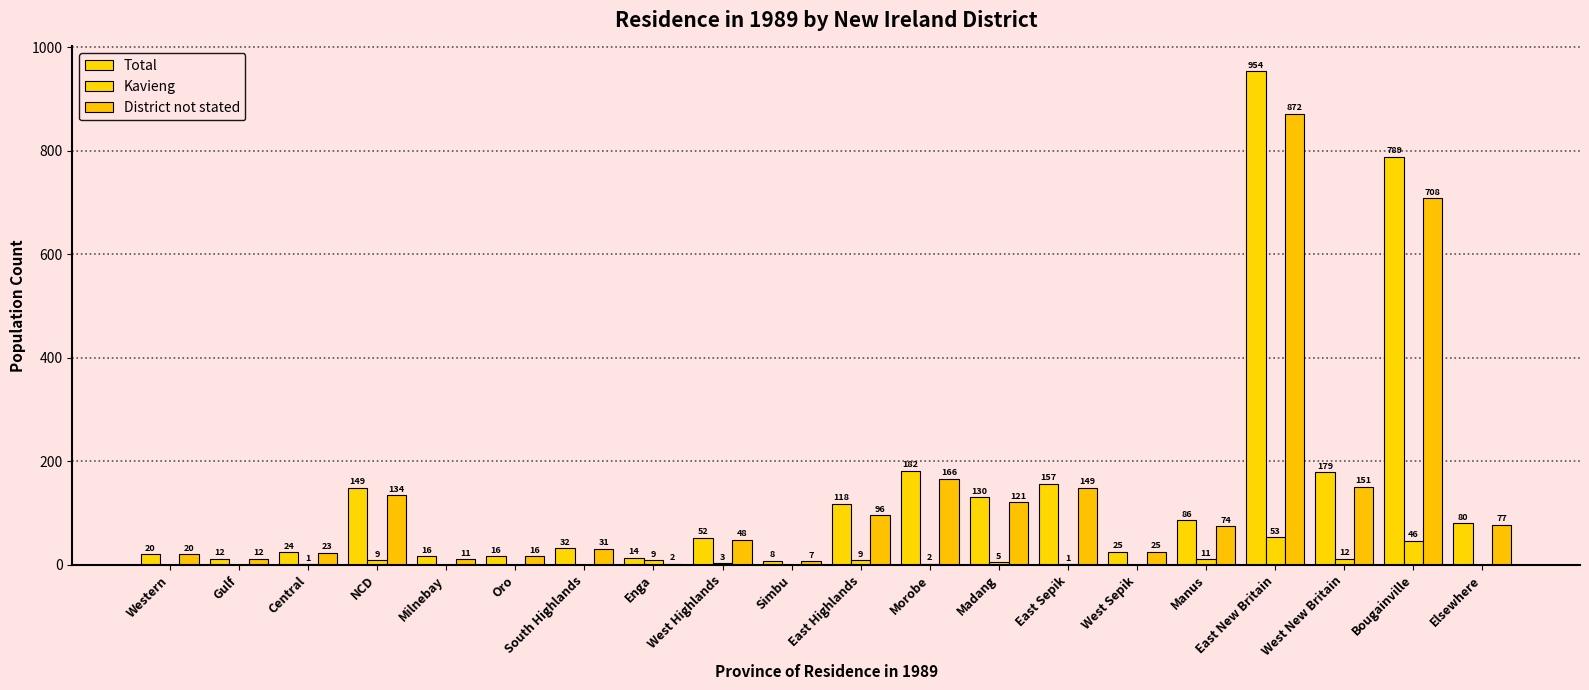

What is the value of the Total bar at the 19th from the left?

789